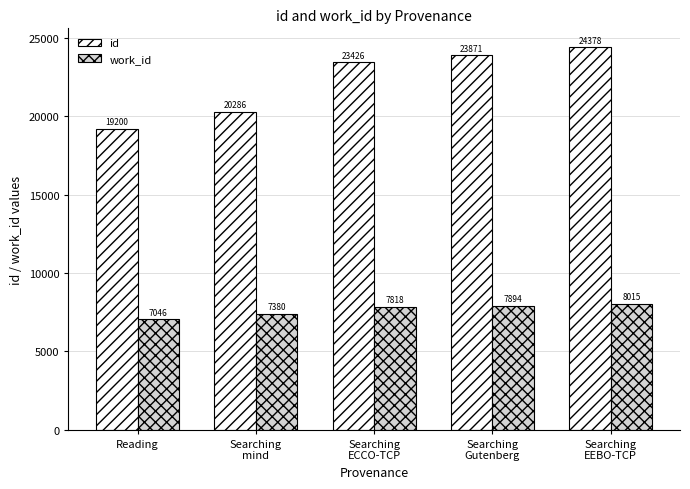

List the labels in order of id value, smallest first.

Reading, Searching
mind, Searching
ECCO-TCP, Searching
Gutenberg, Searching
EEBO-TCP